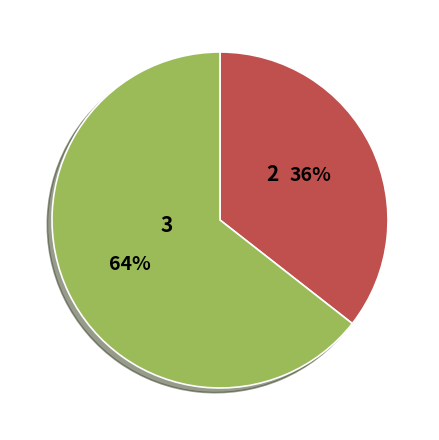

Does any single category account for the majority?

Yes